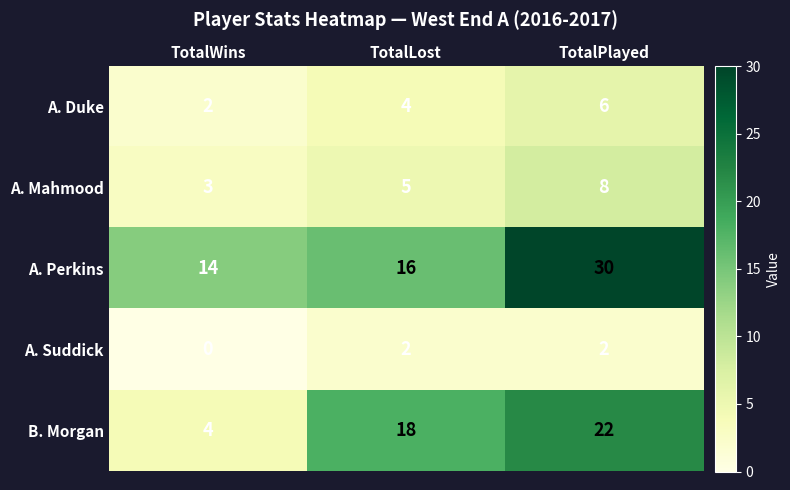

Count the number of data series in this chart.

5